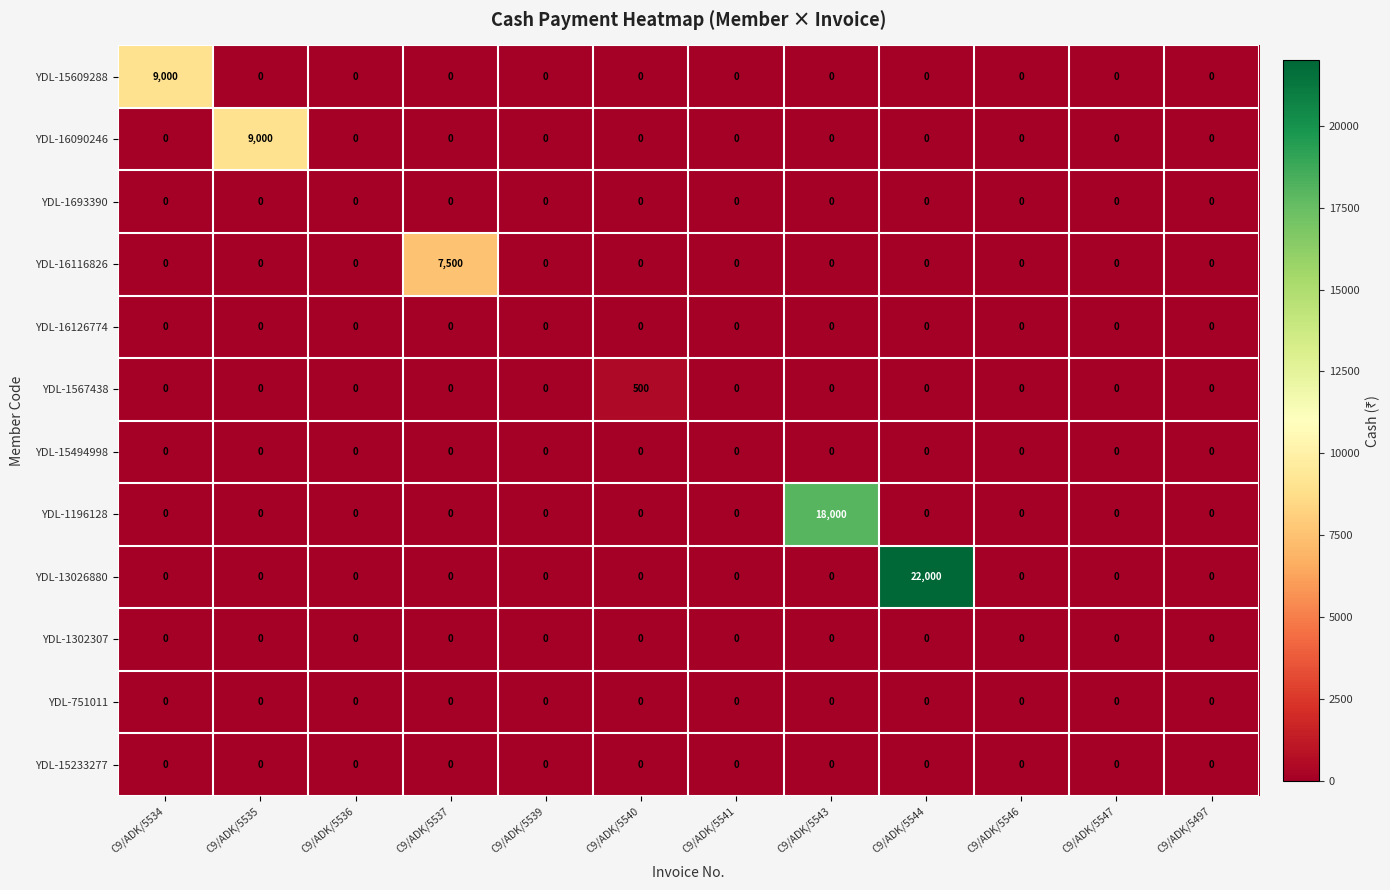

Which series changed the most between C9/ADK/5534 and C9/ADK/5540?

YDL-15609288